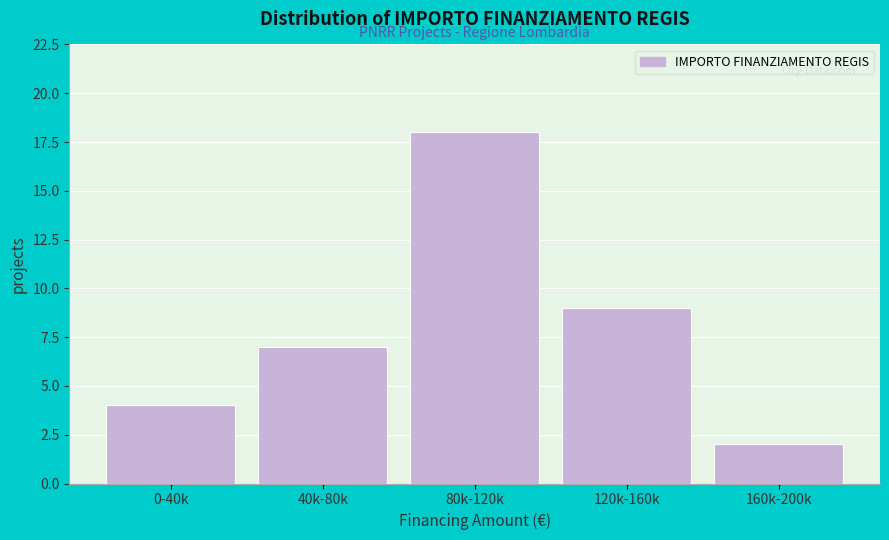

Reading left to right, transcribe all the data shown in this chart.

0-40k=4	40k-80k=7	80k-120k=18	120k-160k=9	160k-200k=2